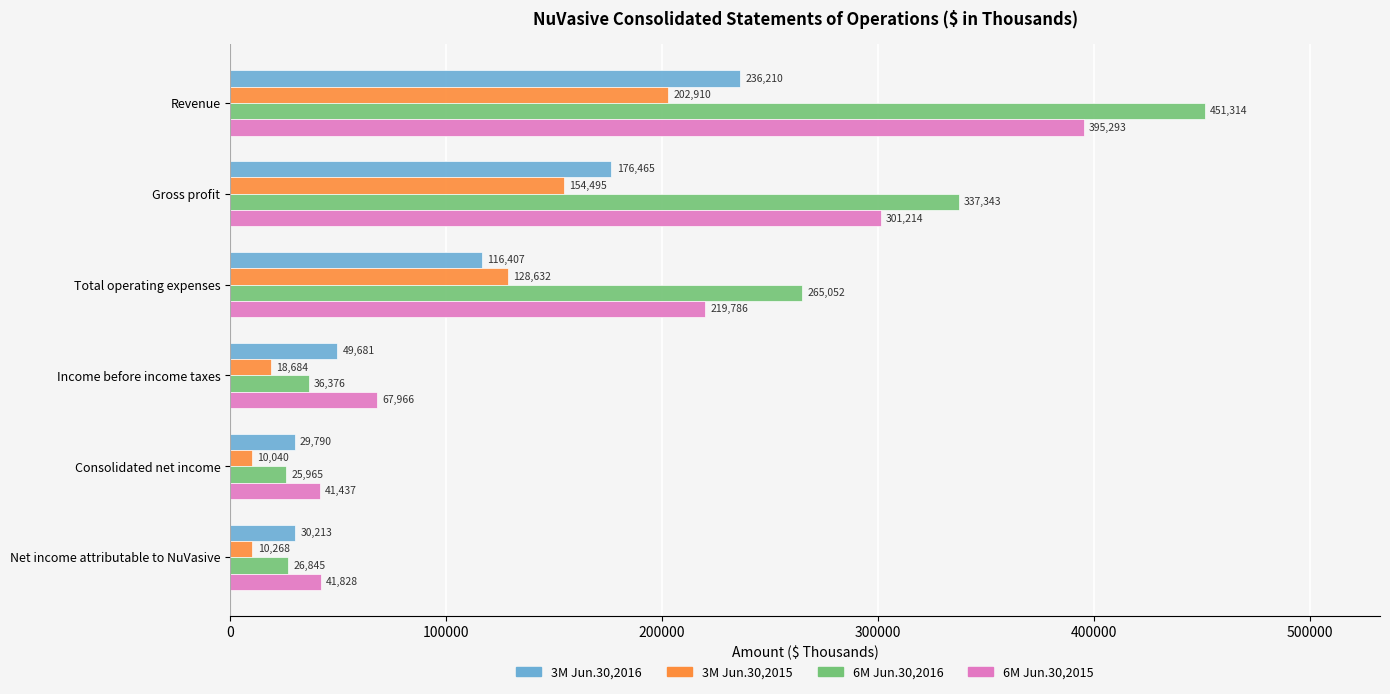

Is it true that 3M Jun.30,2015 equals 128632 at Total operating expenses?

True